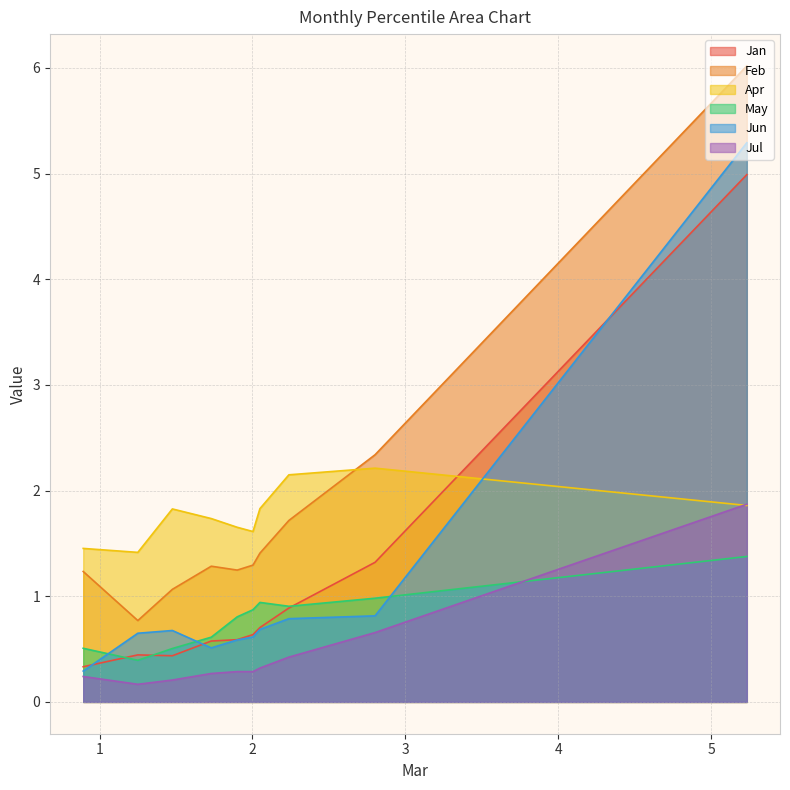

Rank the series by their maximum value, from lowest to highest.

May, Jul, Apr, Jan, Jun, Feb